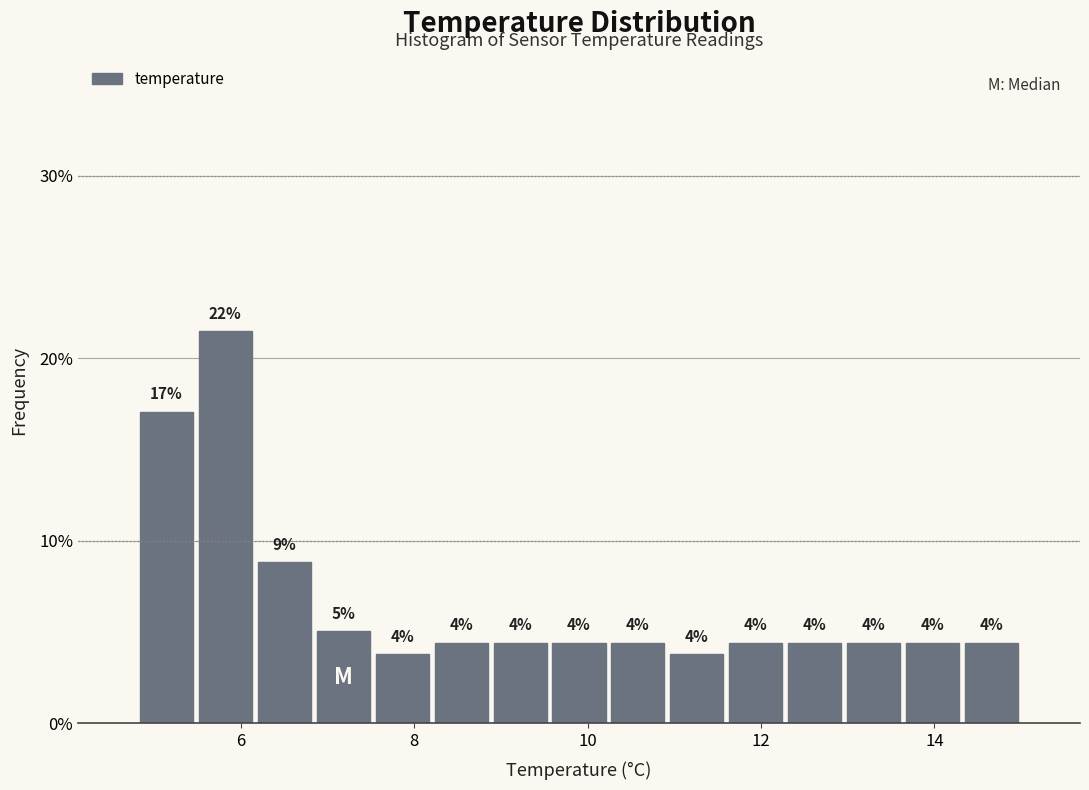

Around what value on the x-axis is the tallest bar? Give the approximate position of its centre, as read against the axis.

5.8